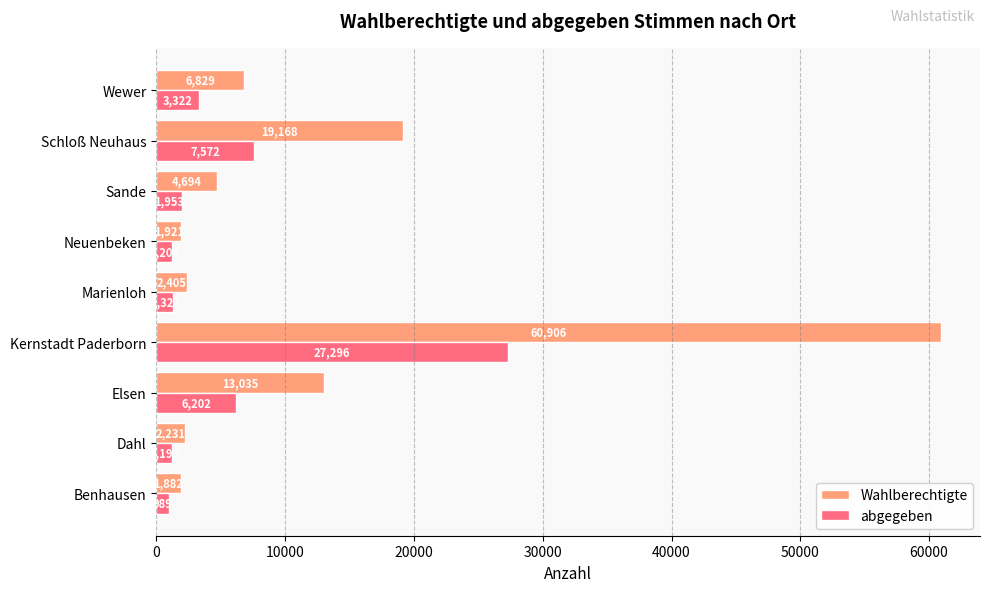

Is it true that Wahlberechtigte equals 19168 at Schloß Neuhaus?

True